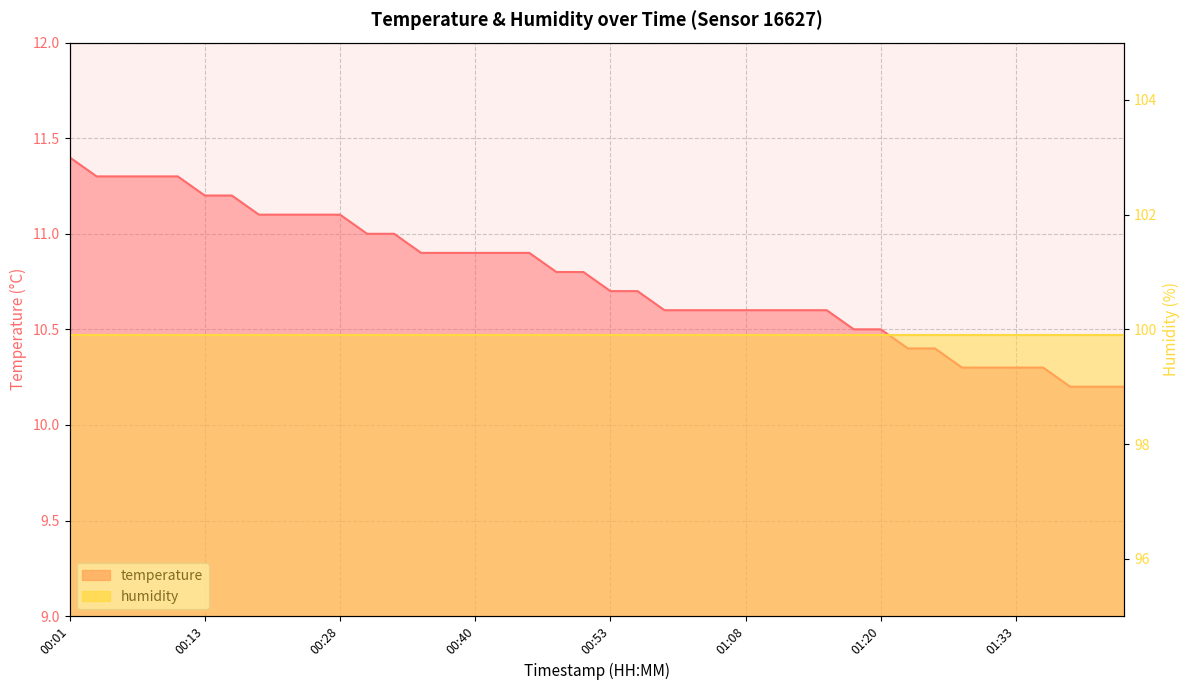

Reading right to left, extract all data points from this chart.

01:42=10.2	01:40=10.2	01:38=10.2	01:35=10.3	01:33=10.3	01:30=10.3	01:28=10.3	01:25=10.4	01:23=10.4	01:20=10.5	01:18=10.5	01:15=10.6	01:13=10.6	01:10=10.6	01:08=10.6	01:05=10.6	01:03=10.6	01:00=10.6	00:55=10.7	00:53=10.7	00:50=10.8	00:48=10.8	00:45=10.9	00:43=10.9	00:40=10.9	00:38=10.9	00:35=10.9	00:33=11.0	00:30=11.0	00:28=11.1	00:25=11.1	00:23=11.1	00:20=11.1	00:15=11.2	00:13=11.2	00:10=11.3	00:08=11.3	00:06=11.3	00:03=11.3	00:01=11.4